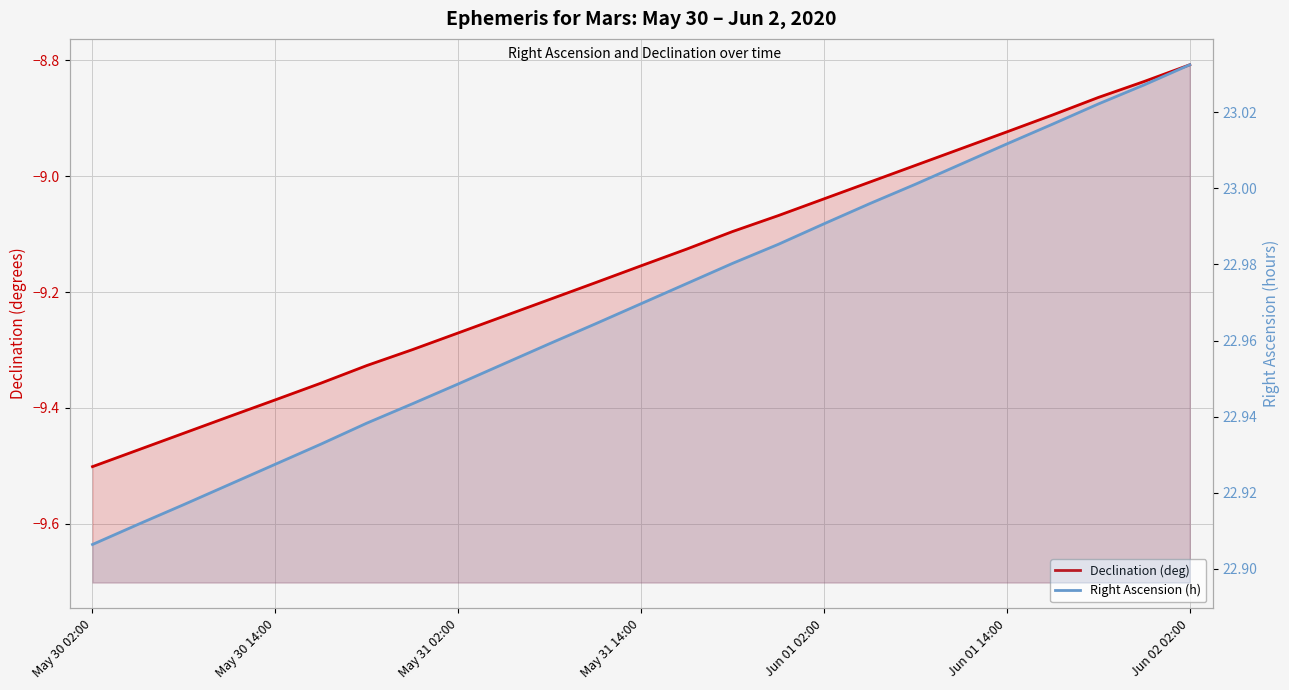

Which series has the widest spread of values?

Declination (deg)